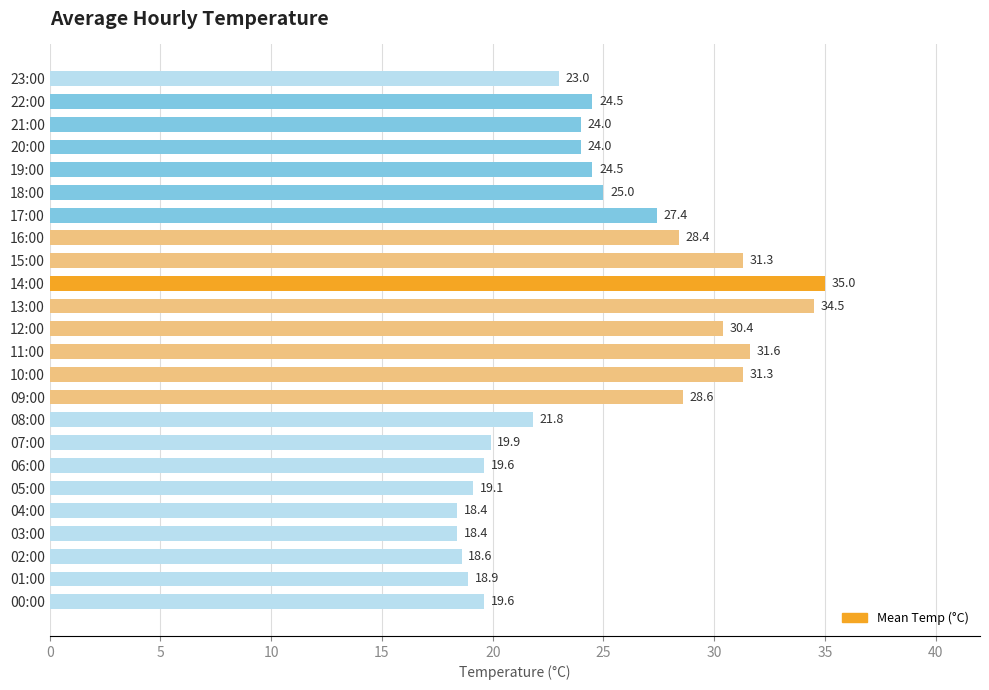

What is the average value?

24.9